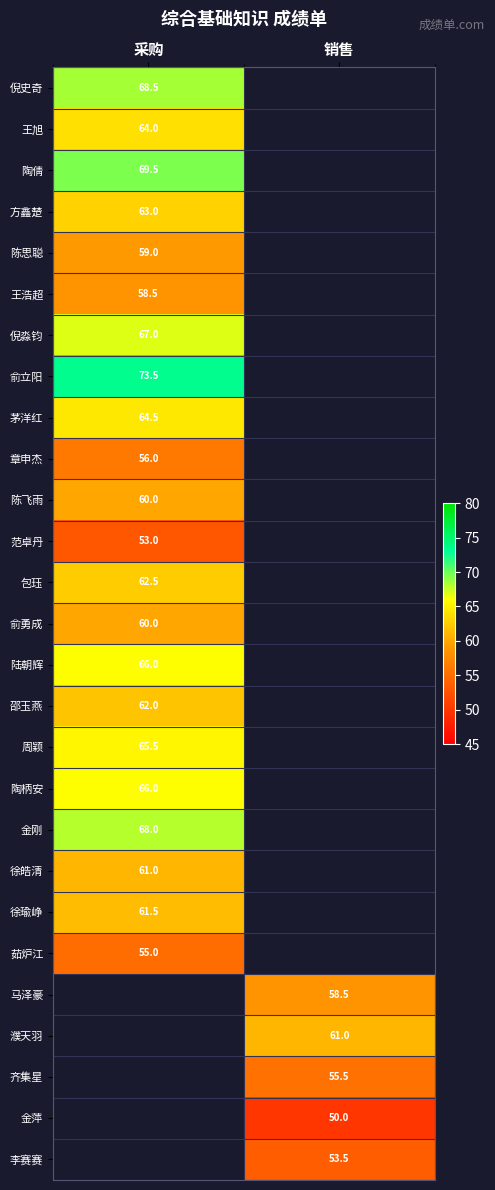

True or false: 周颖 has a value of 86.6 at 采购.

False